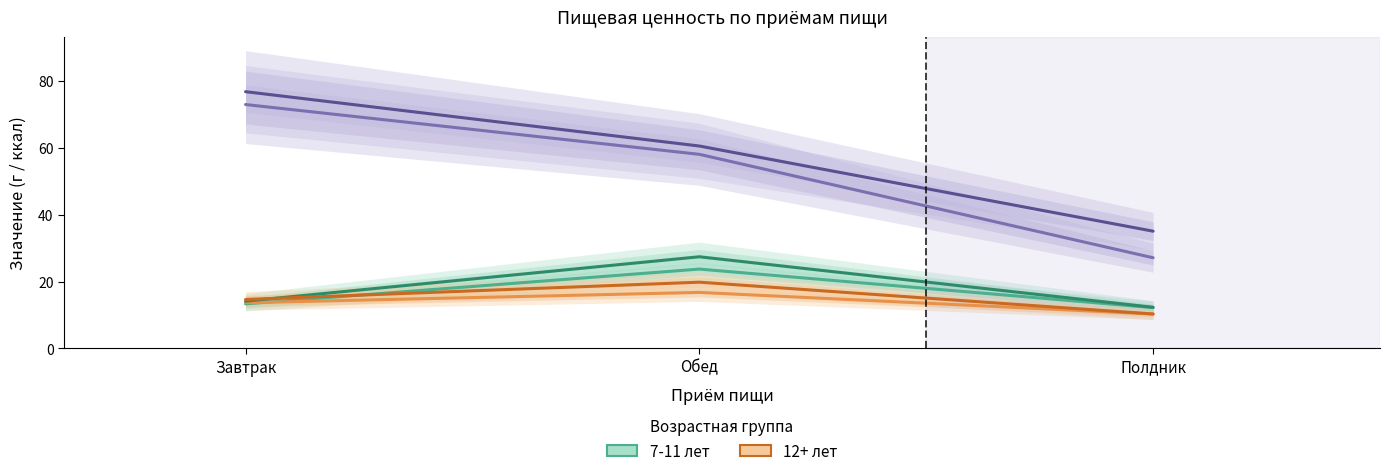

List the series in order of their peak value, highest first.

12+ лет (Углеводы), 7-11 лет (Углеводы), 12+ лет (Белки), 7-11 лет (Белки), 12+ лет (Жиры), 7-11 лет (Жиры)